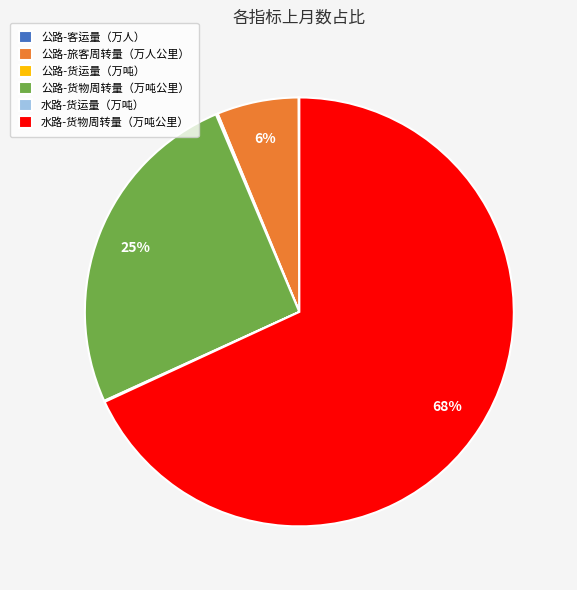

The 水路-货物周转量（万吨公里） slice represents 61% of the pie. True or false?

False